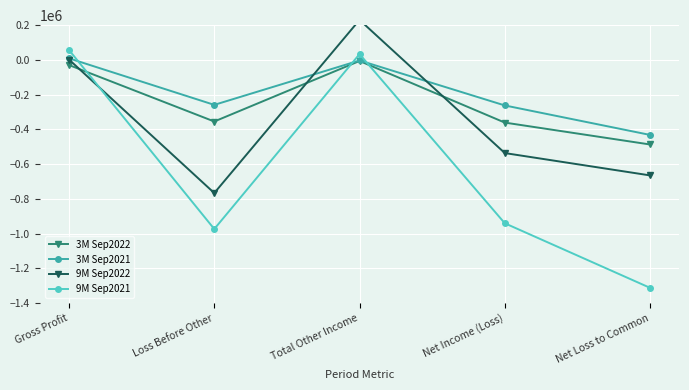

What is the highest value of the 3M Sep2021 series?

8983